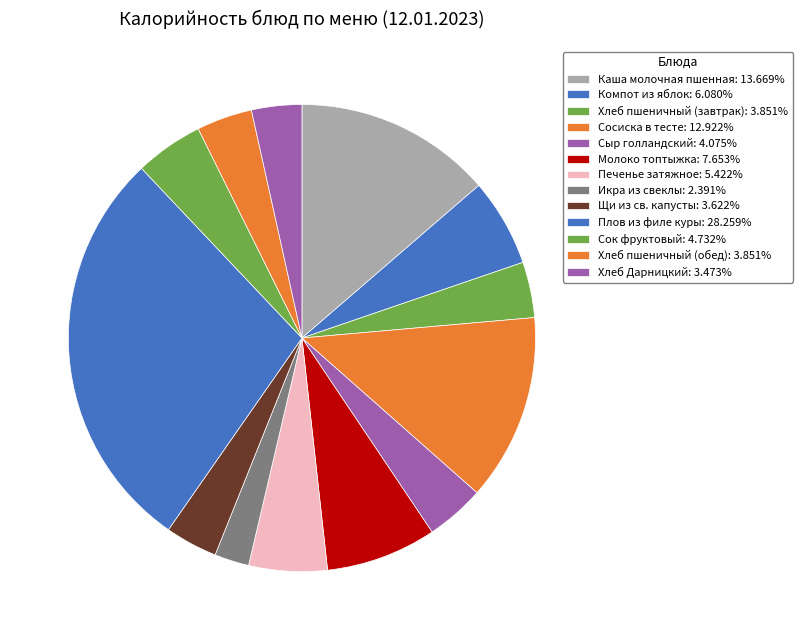

To the nearest percent, what is the difference between the Хлеб пшеничный (обед) and Компот из яблок slice percentages?

2%